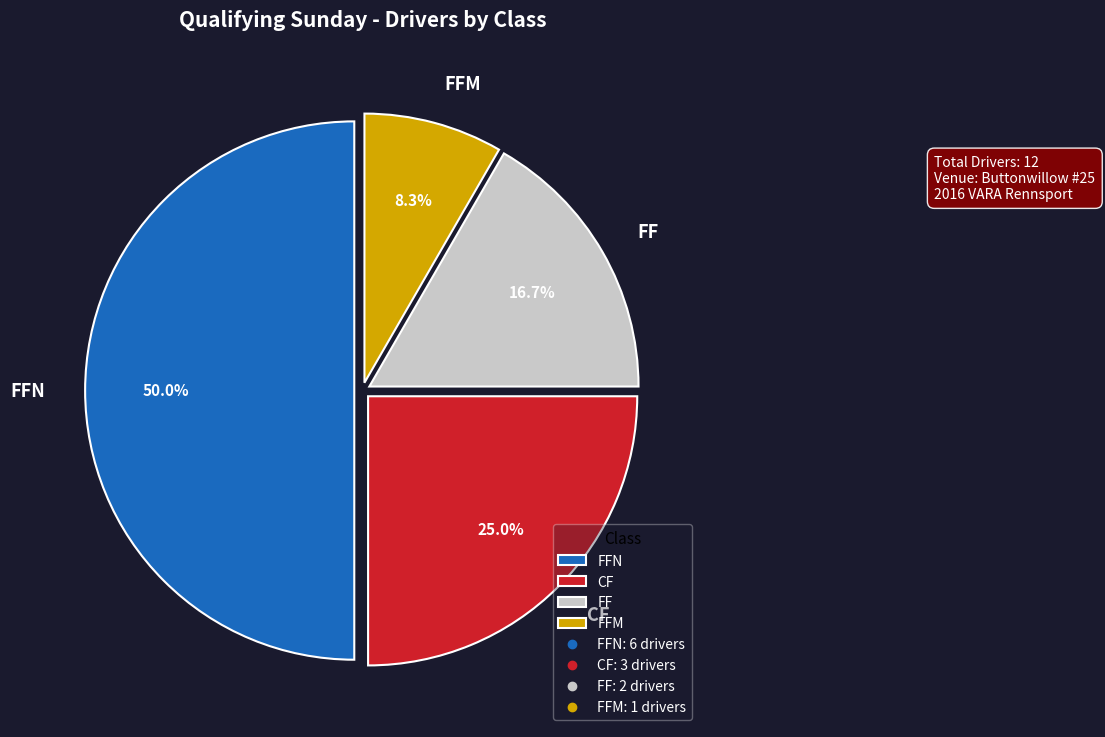

Count the number of slices in the pie.

4